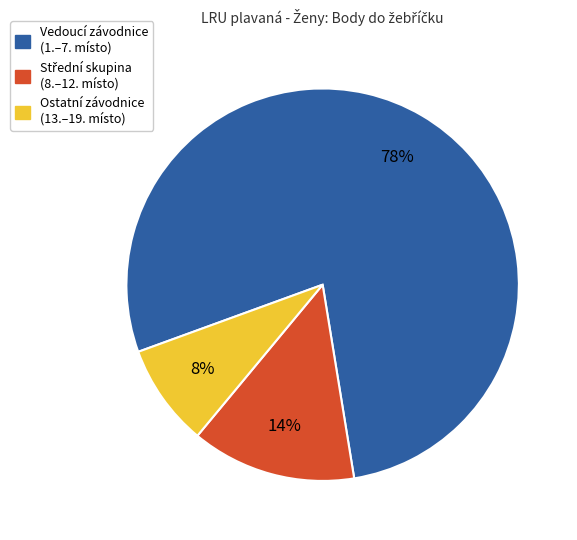

Is there a majority slice in this chart?

Yes